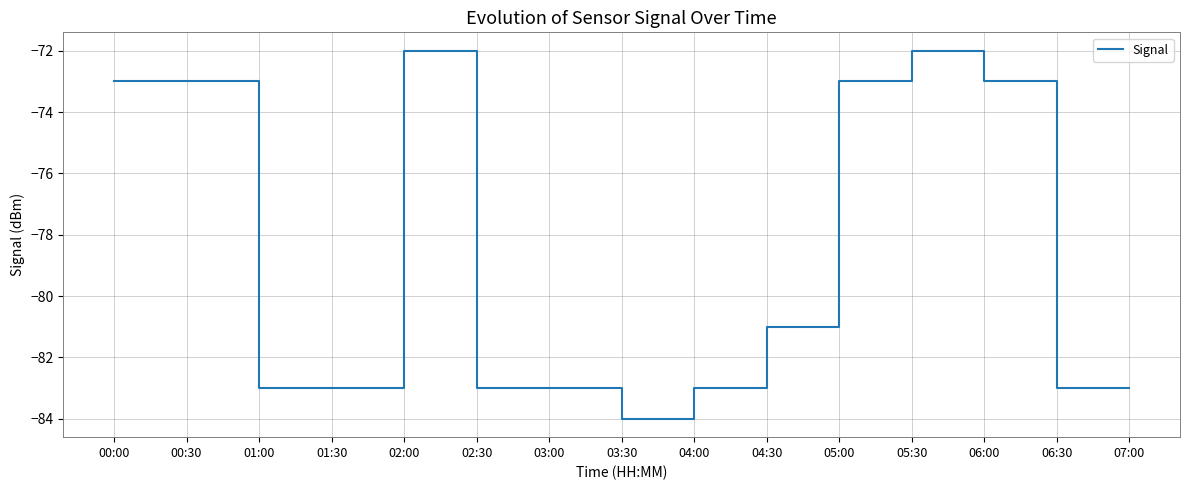

What is the difference between the values at 00:30 and 07:00?

10